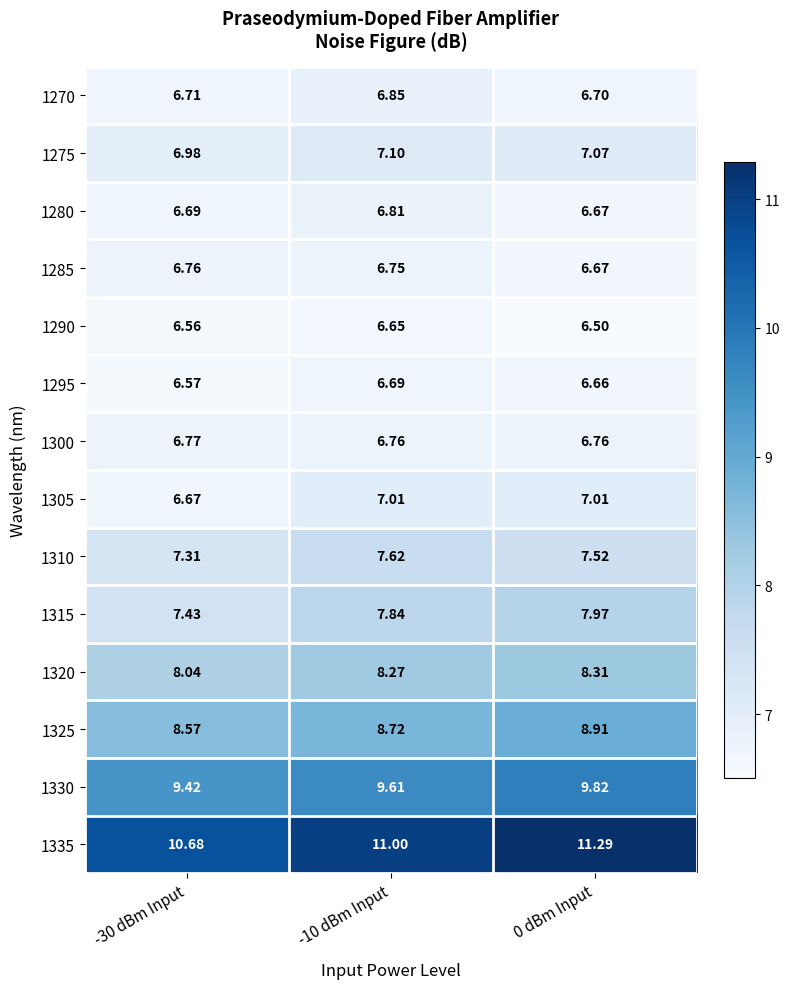

Is the value of 1300 at -30 dBm Input greater than the value of 1280 at -10 dBm Input?

No